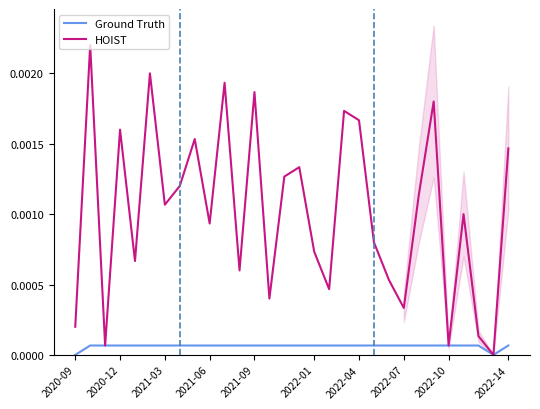

Is this an area chart (filled region under the line)?

No